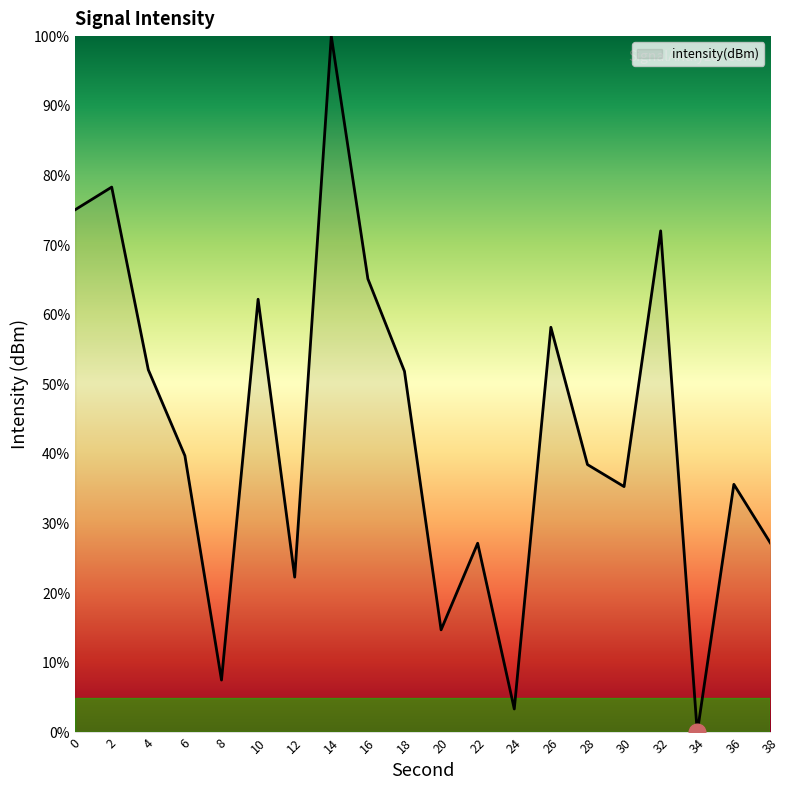

Where is the first local maximum?

2